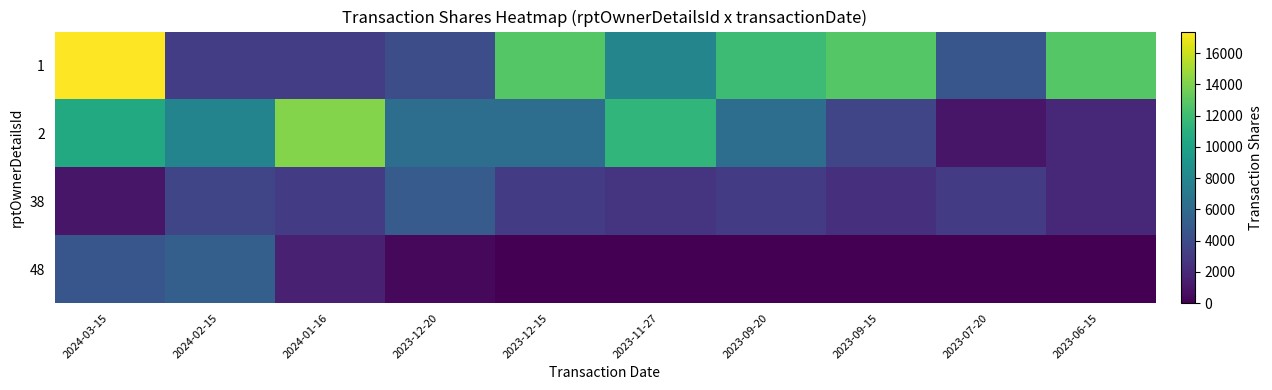

Reading right to left, extract all data points from this chart.

1: 2023-06-15=12826	2023-07-20=4649	2023-09-15=12826	2023-09-20=11948	2023-11-27=7888	2023-12-15=12826	2023-12-20=4108	2024-01-16=3178	2024-02-15=3178	2024-03-15=17380
2: 2023-06-15=2000	2023-07-20=1049	2023-09-15=3611	2023-09-20=6250	2023-11-27=11467	2023-12-15=6250	2023-12-20=6250	2024-01-16=14164	2024-02-15=7840	2024-03-15=10562
38: 2023-06-15=2000	2023-07-20=3000	2023-09-15=2341	2023-09-20=3000	2023-11-27=2659	2023-12-15=3000	2023-12-20=5000	2024-01-16=3000	2024-02-15=3600	2024-03-15=1049
48: 2023-06-15=0	2023-07-20=0	2023-09-15=0	2023-09-20=0	2023-11-27=0	2023-12-15=0	2023-12-20=387	2024-01-16=1613	2024-02-15=5285	2024-03-15=4683